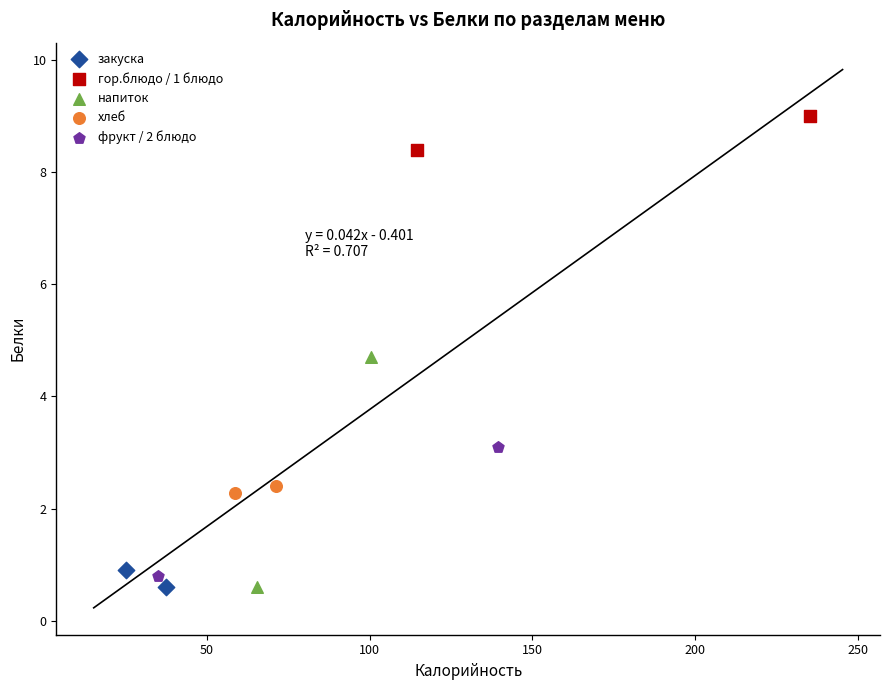

What are all the series names shown in the legend?

закуска, гор.блюдо / 1 блюдо, напиток, хлеб, фрукт / 2 блюдо